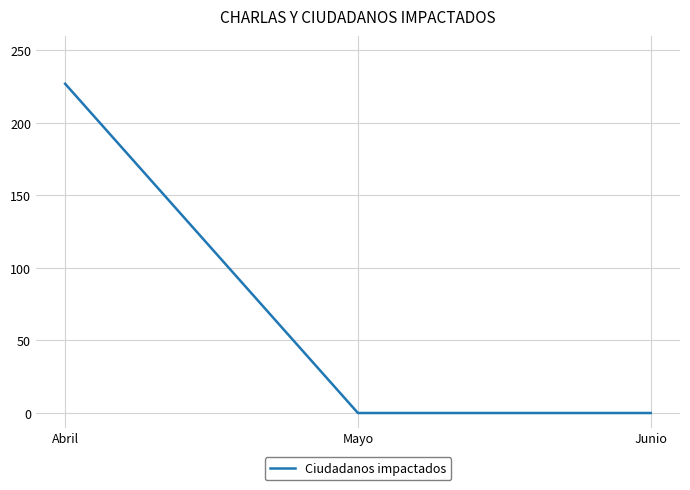

Between Abril and Junio, which is larger?

Abril